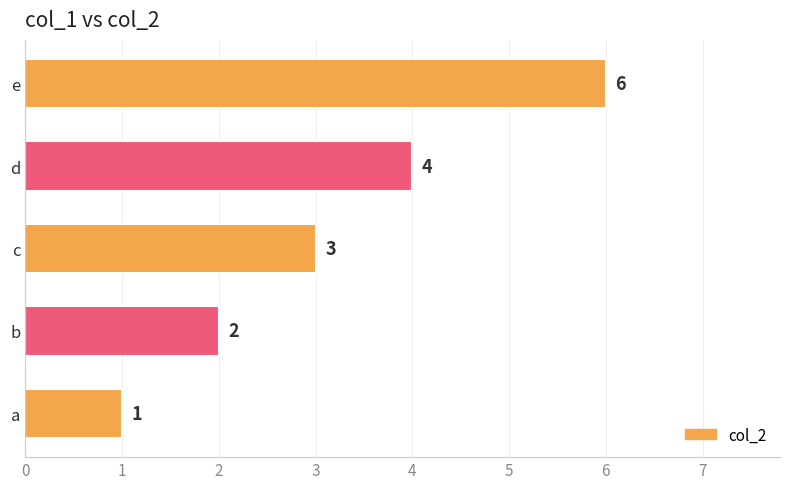

The value at b is 3. True or false?

False